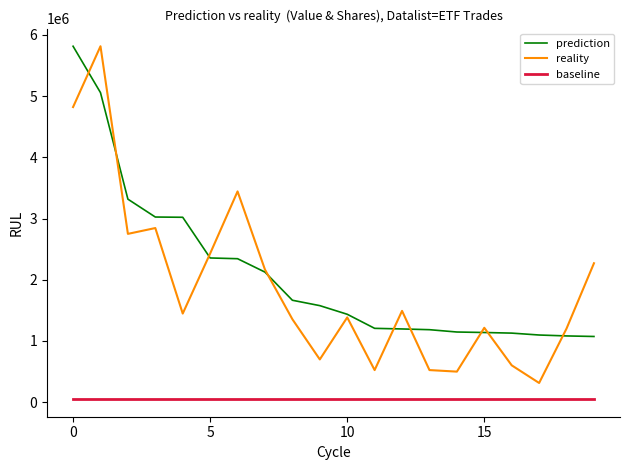

What is the lowest value of the baseline series?

50000.0